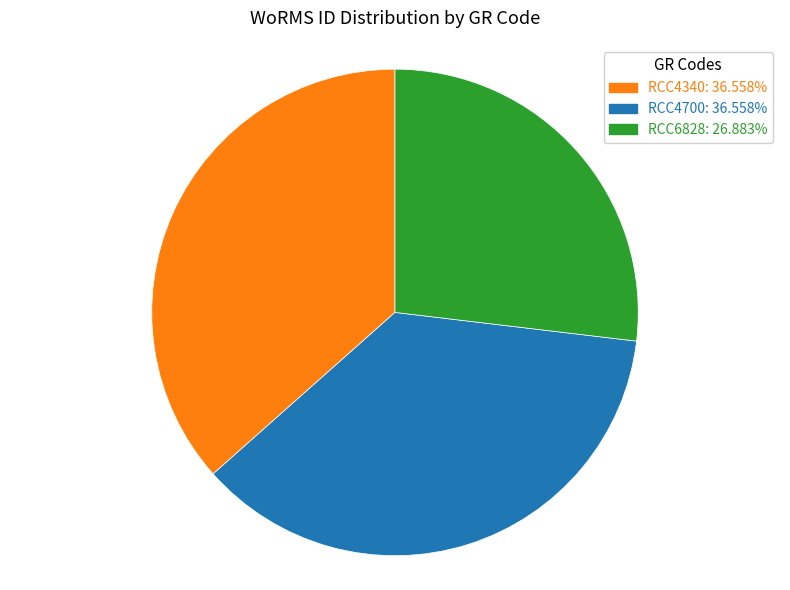

Does RCC4340 represent more than half of the total?

No